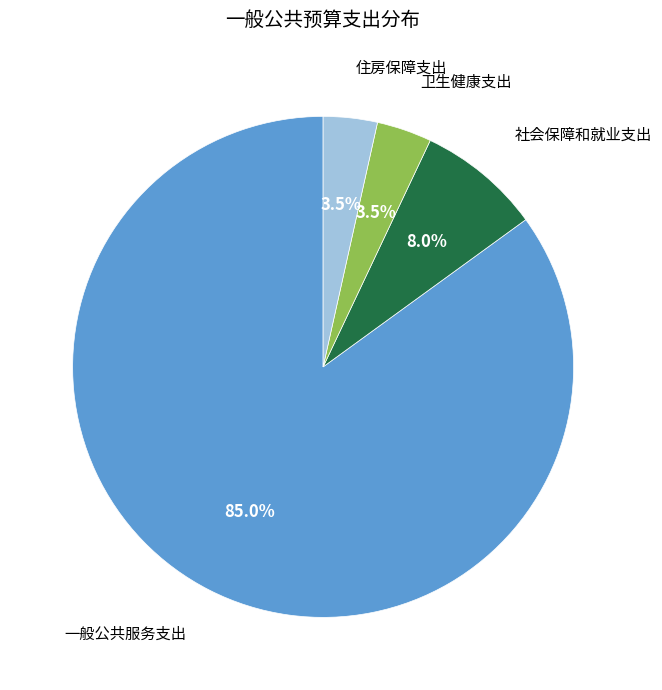

How many slices are in this pie chart?

4